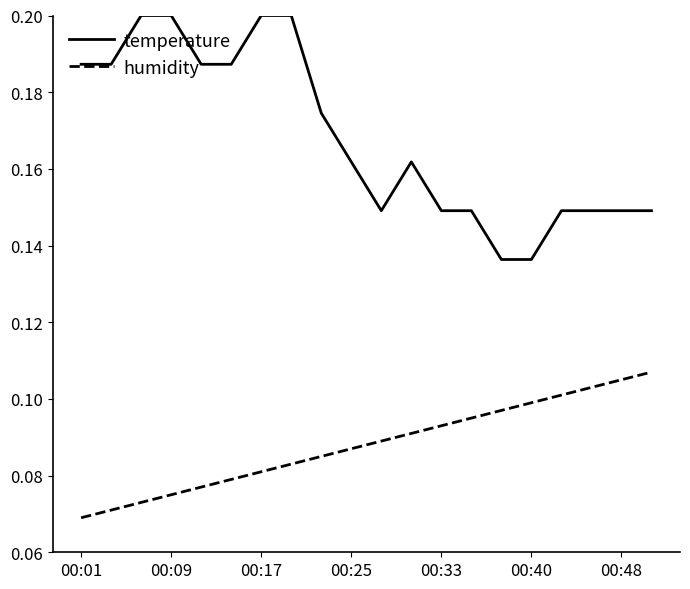

Is this an area chart (filled region under the line)?

No